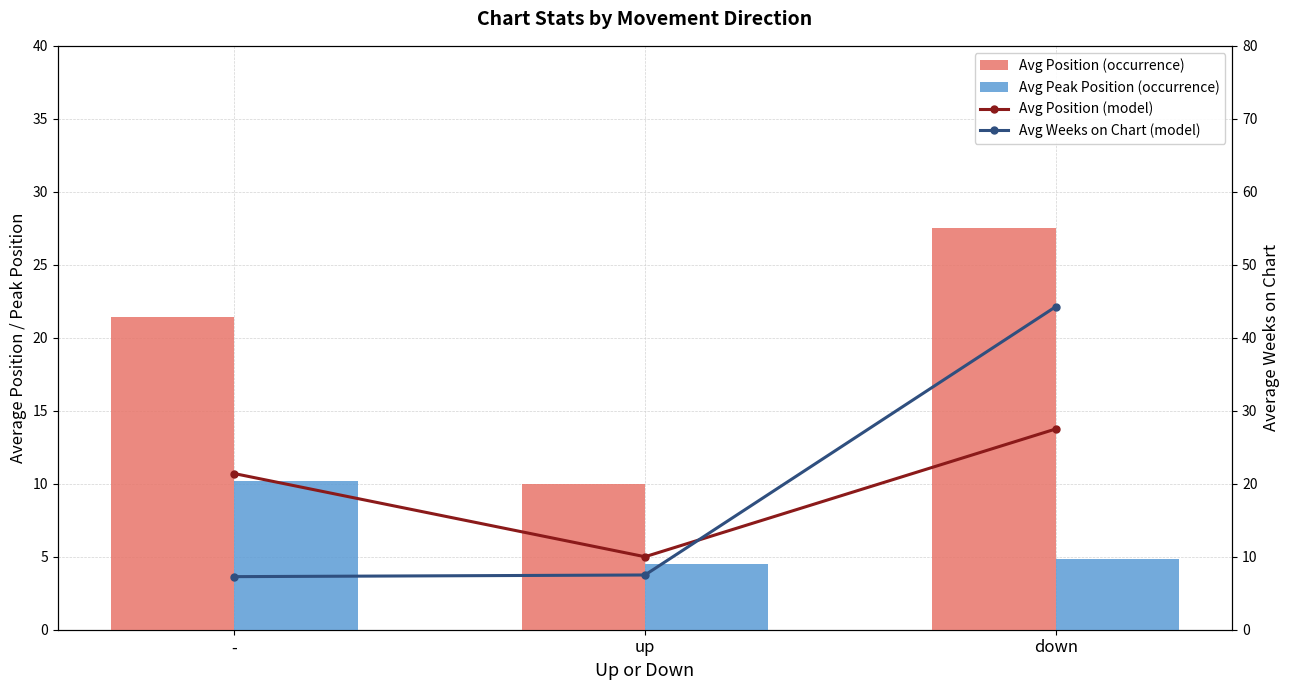

What is the label of the 1st bar from the right?

down